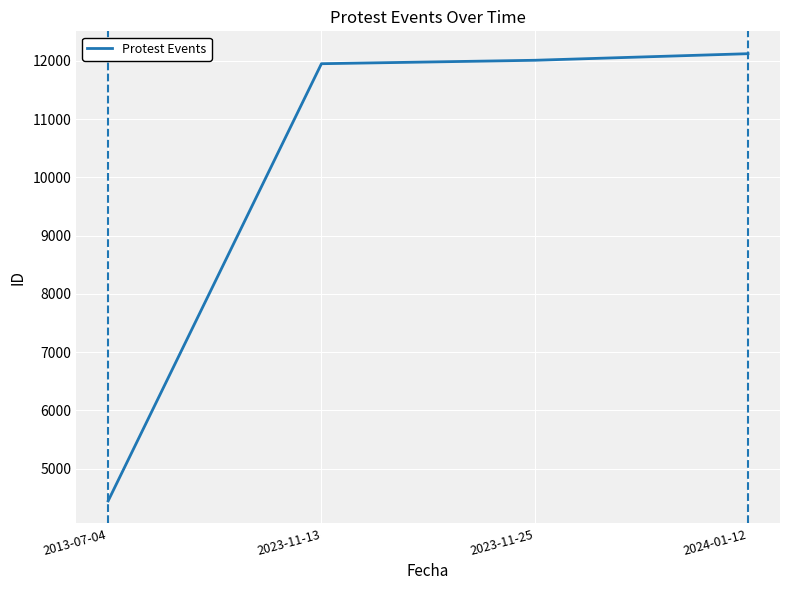

The value at 2013-07-04 is 2936. True or false?

False